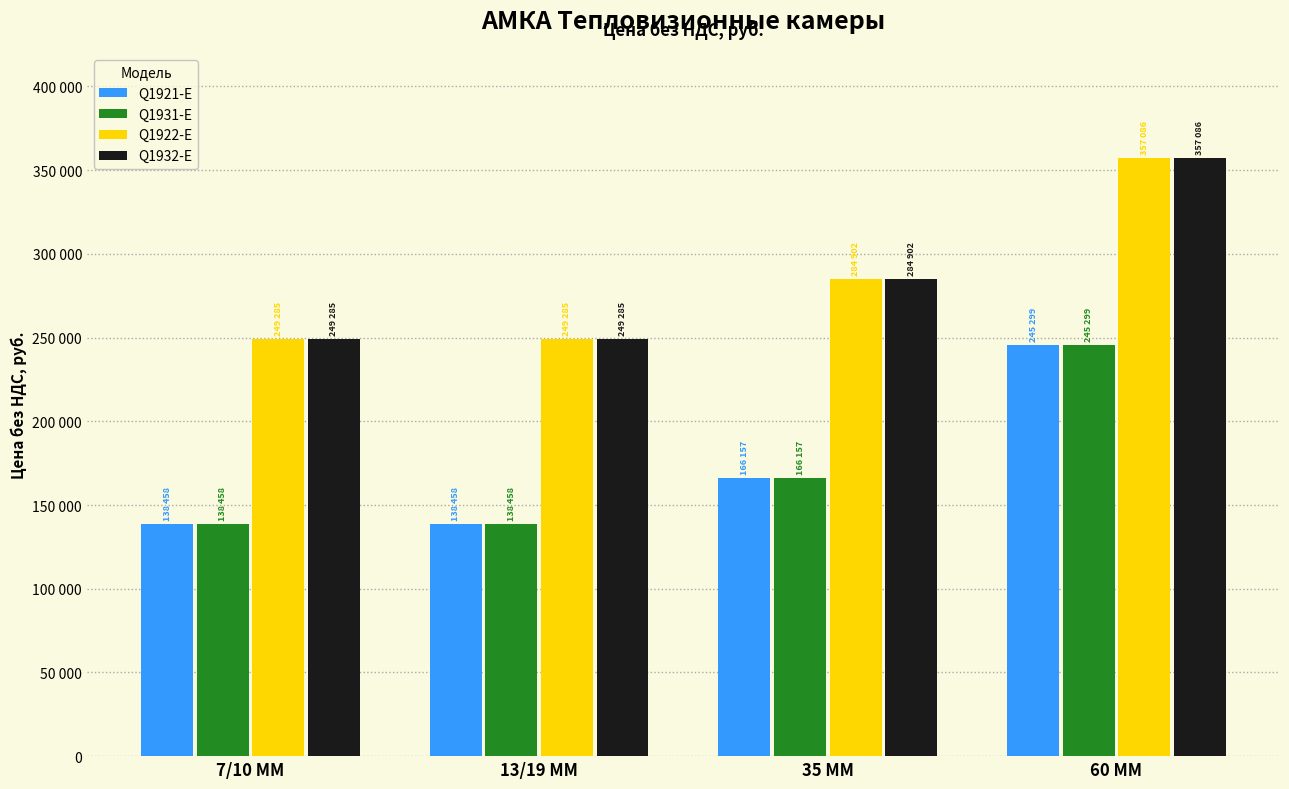

Are the bars horizontal?

No